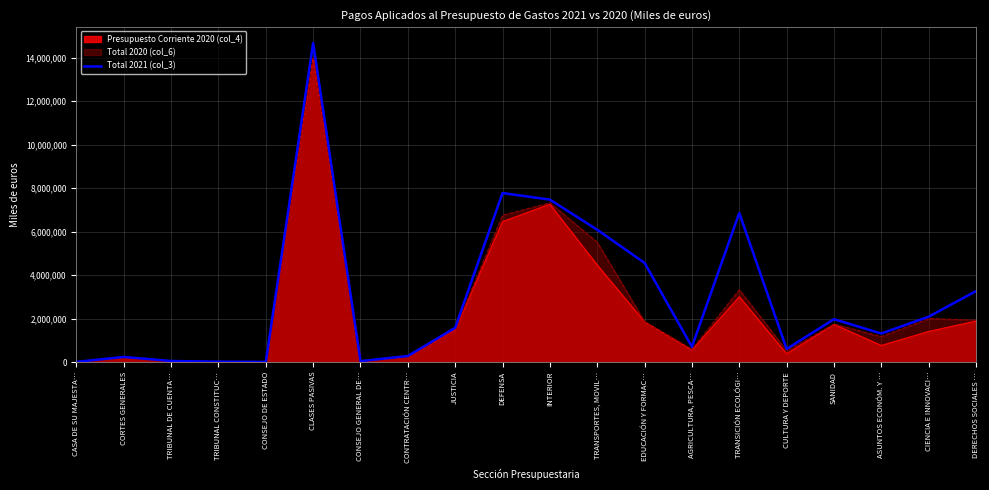

How many interior local peaks (higher than both neighbors) does the data have?

5